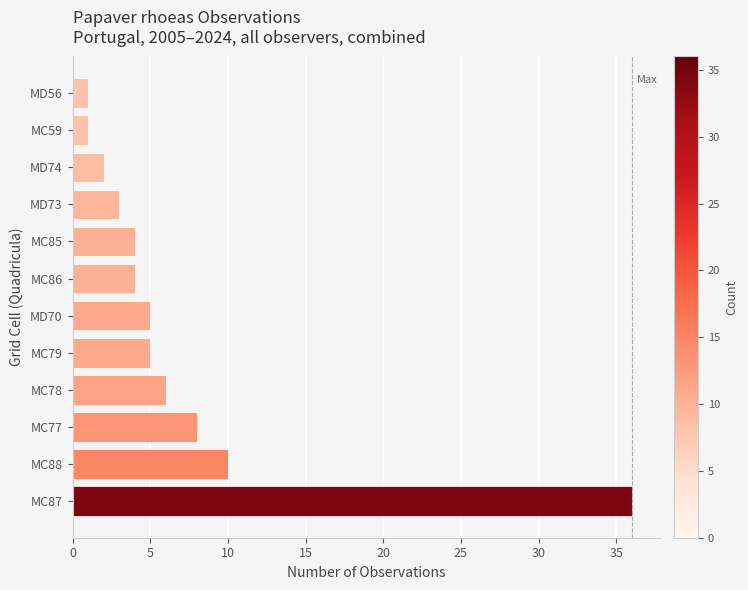

What is the smallest value displayed?

1